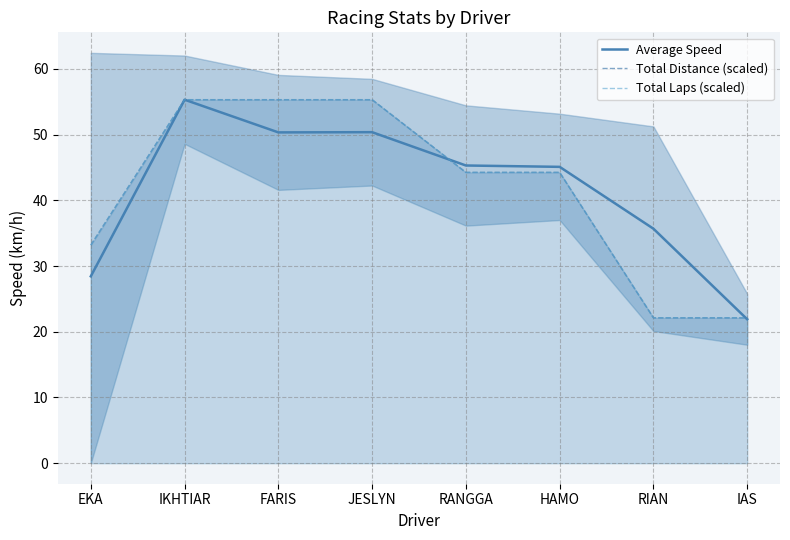

At which label does Average Speed reach its peak?

IKHTIAR